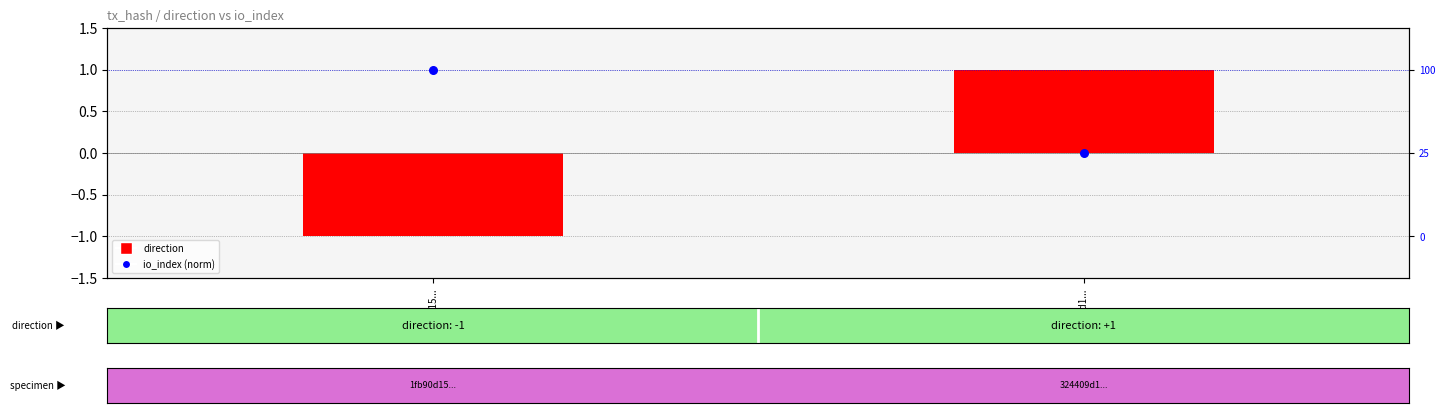

How many series are shown in this chart?

2